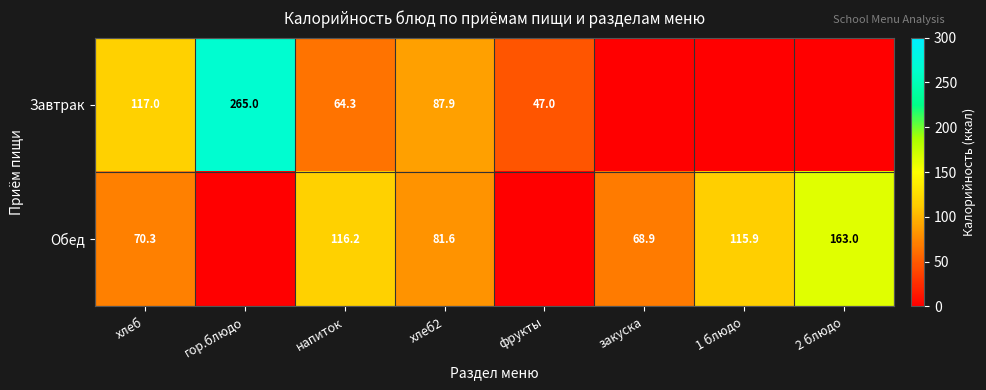

Rank the series at хлеб2 from highest to lowest value.

Завтрак, Обед